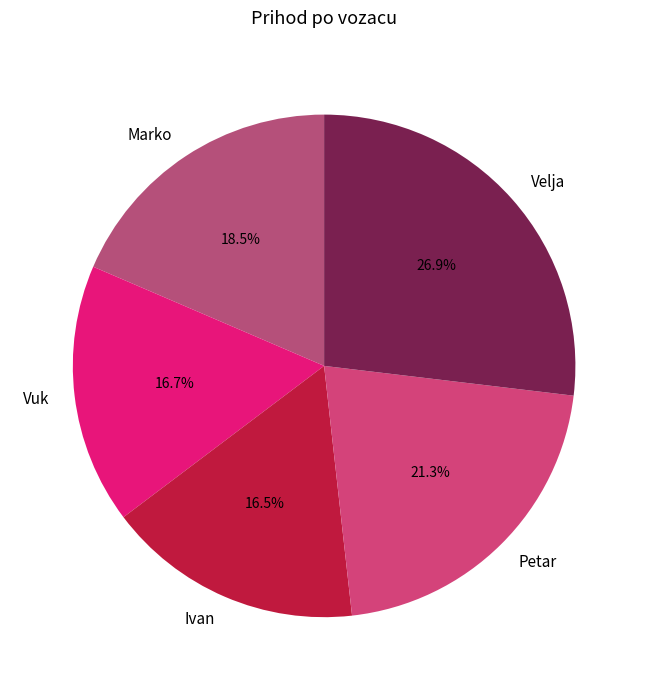

Which category has the biggest portion of the pie?

Velja